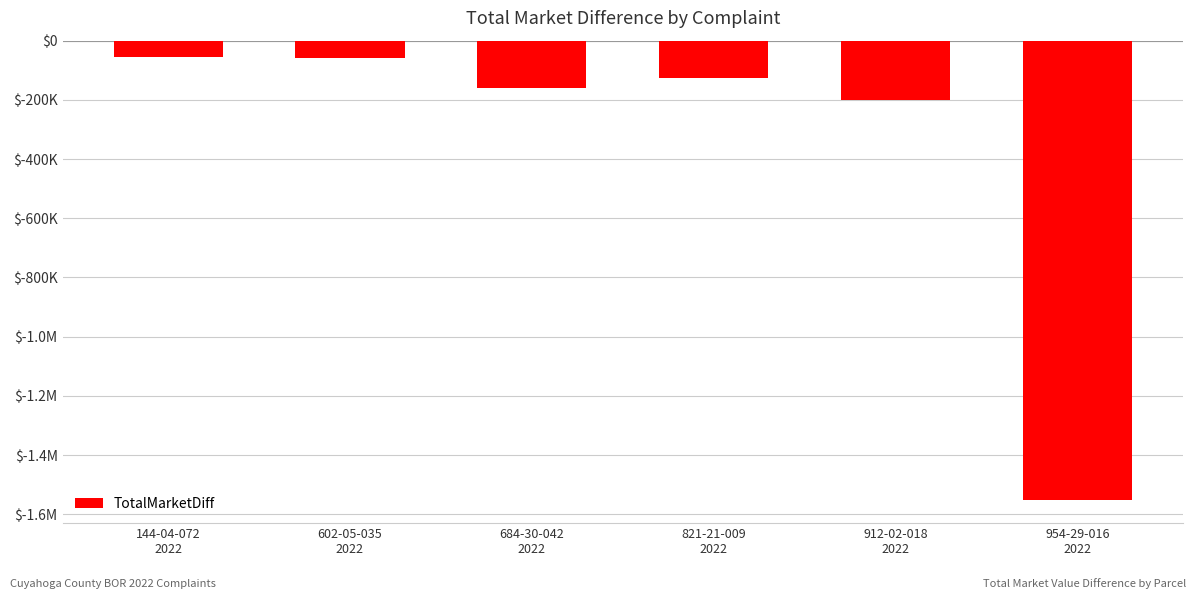

At which category does the chart reach its peak across all series?

144-04-072
2022